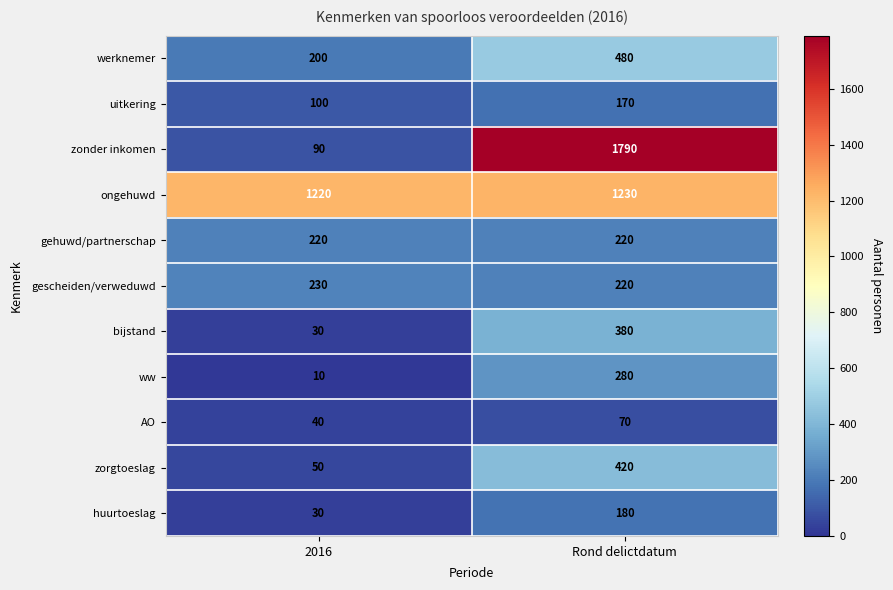

Reading left to right, transcribe all the data shown in this chart.

werknemer: 200	480
uitkering: 100	170
zonder inkomen: 90	1790
ongehuwd: 1220	1230
gehuwd/partnerschap: 220	220
gescheiden/verweduwd: 230	220
bijstand: 30	380
ww: 10	280
AO: 40	70
zorgtoeslag: 50	420
huurtoeslag: 30	180